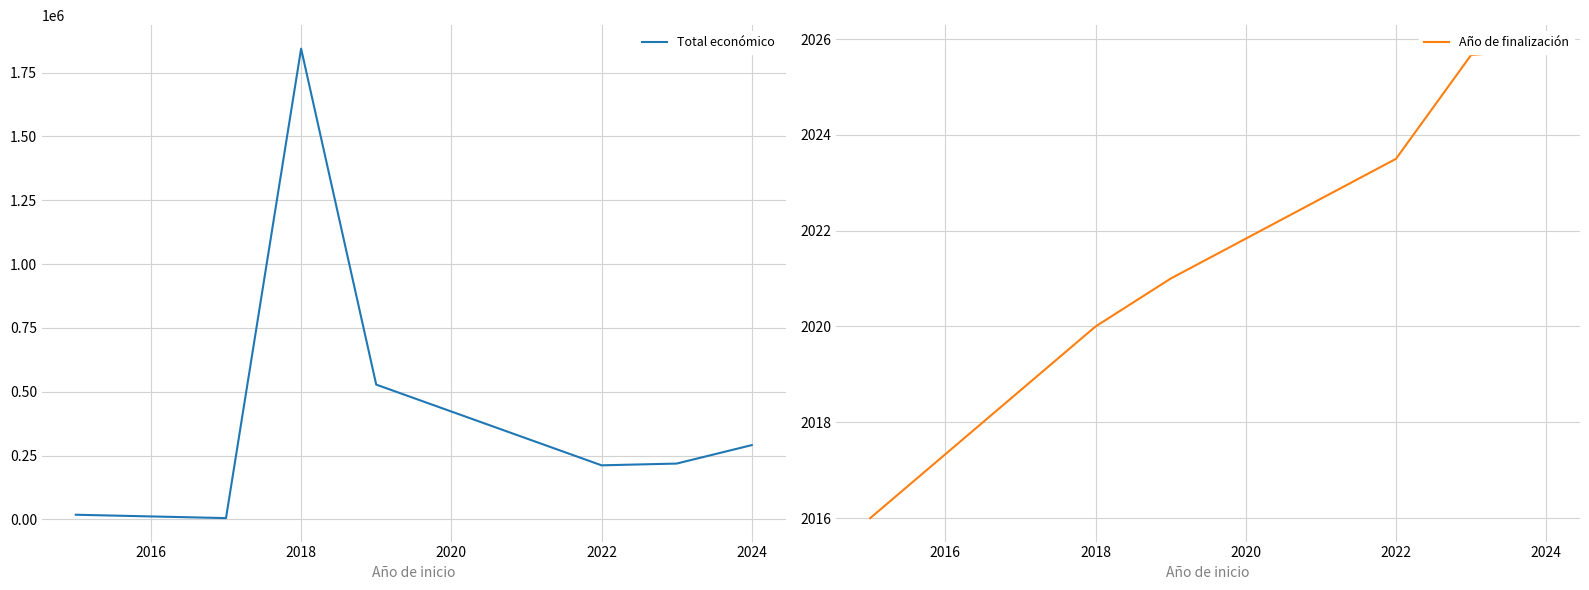

What is the sum of all Total económico values?

3116218.3